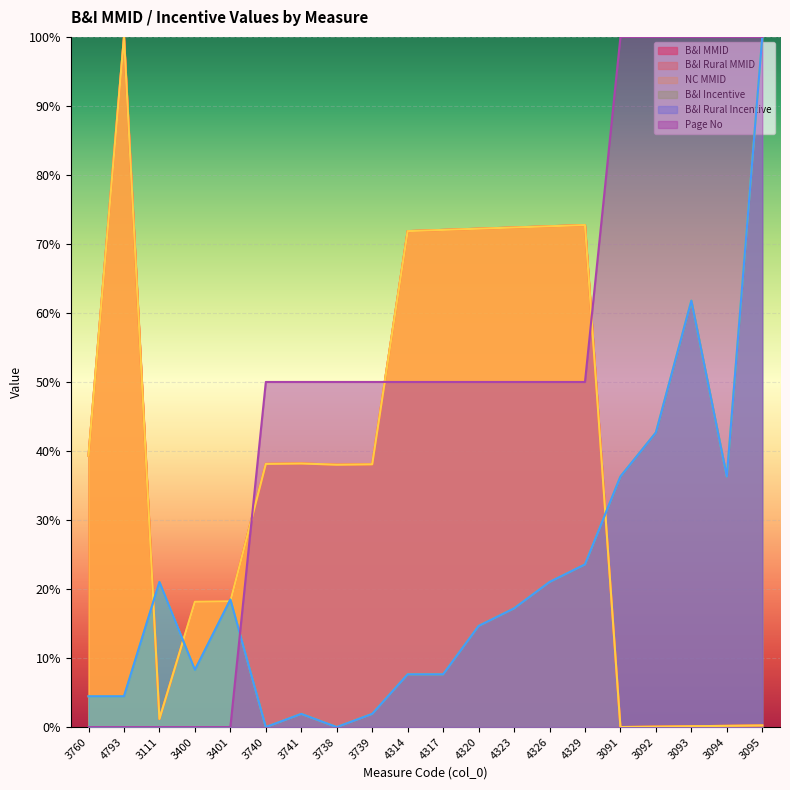

The value of NC MMID at 3092 is 0.1. True or false?

False